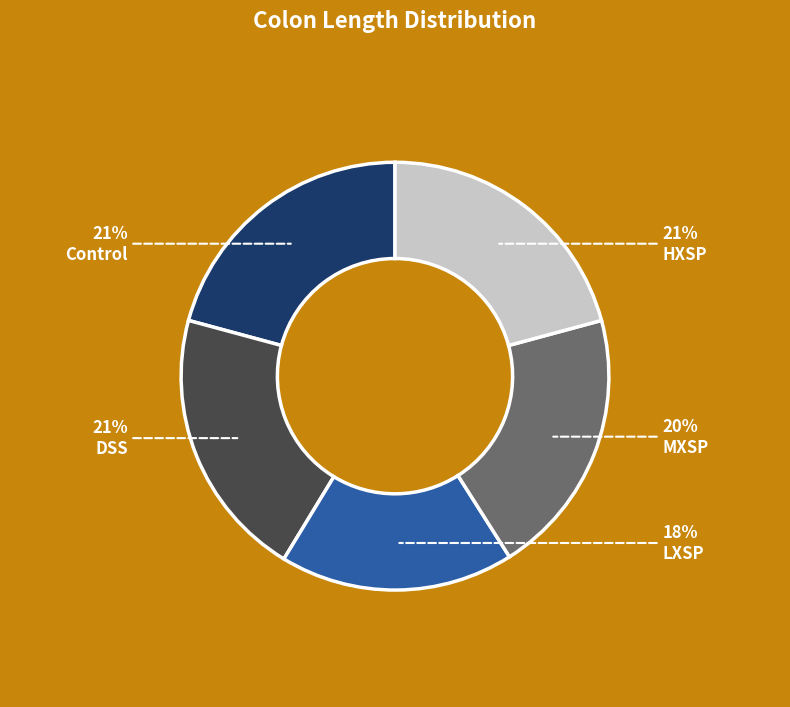

Do Control and HXSP together represent more than half of the pie?

No